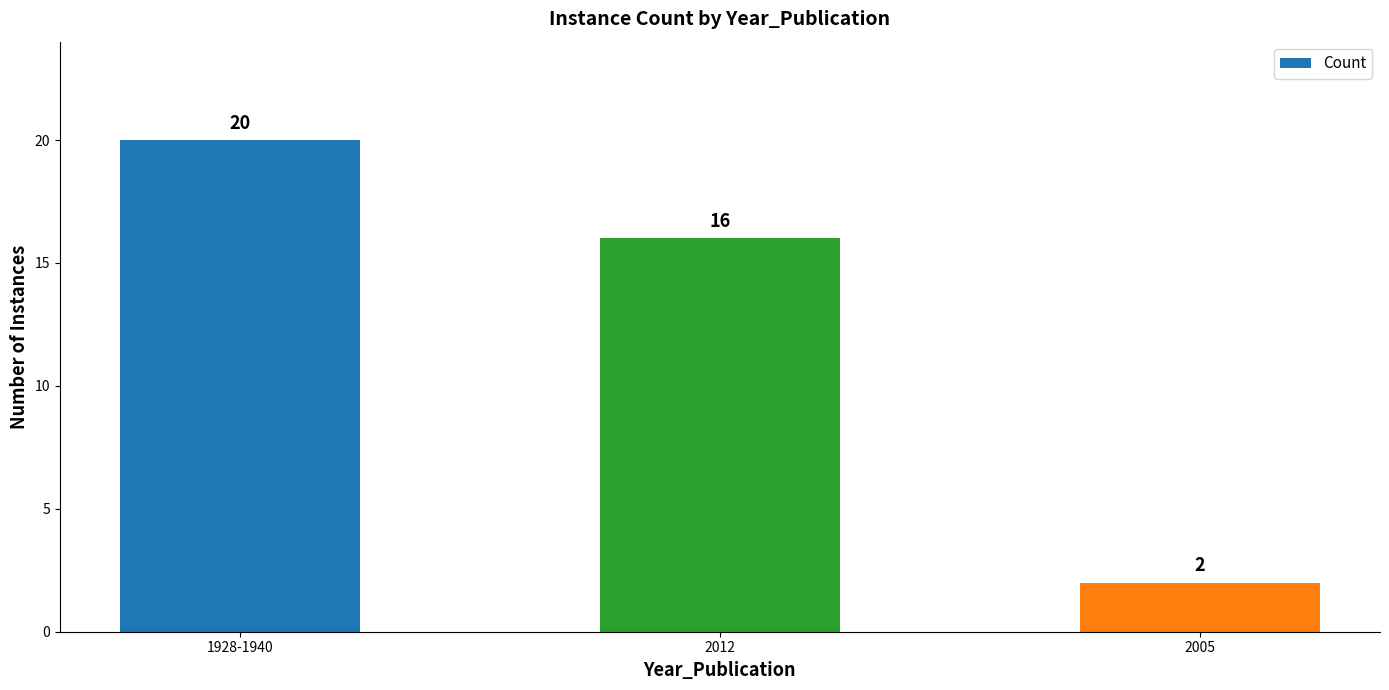

Rank the categories by value from highest to lowest.

1928-1940, 2012, 2005